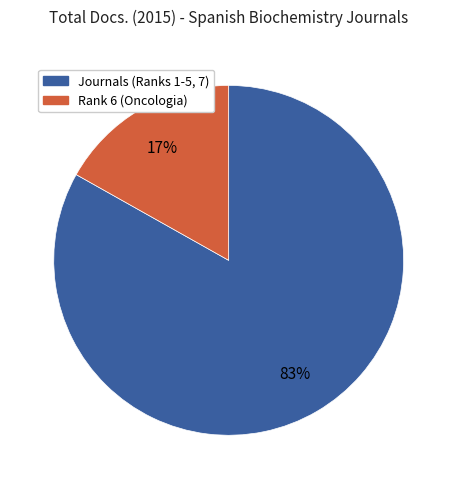

Count the number of slices in the pie.

2